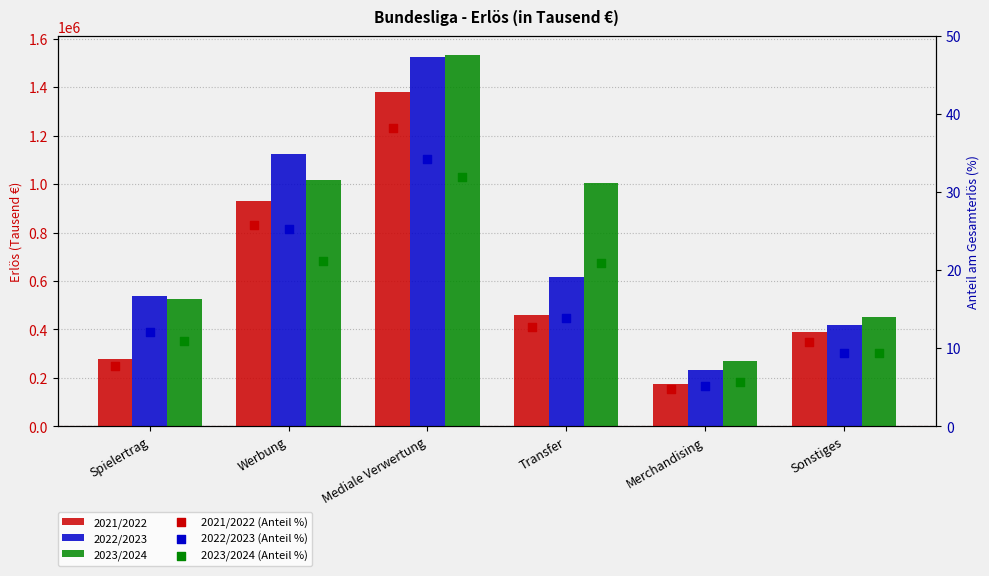

At how many categories does at least one series exceed 1213622?

1